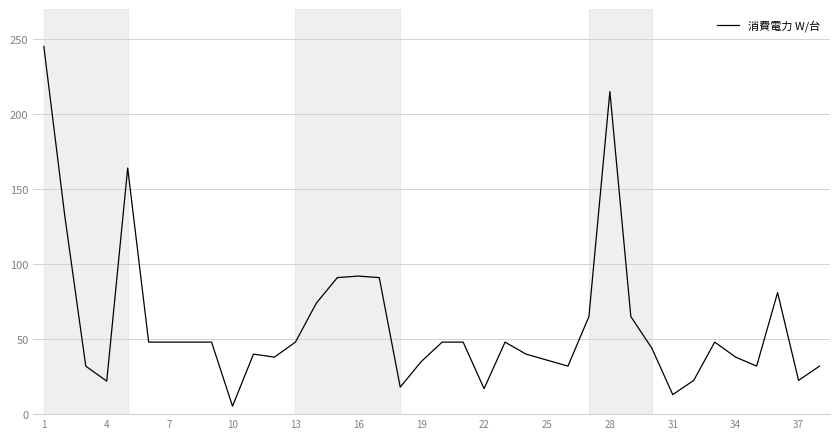

Count the number of data series in this chart.

1